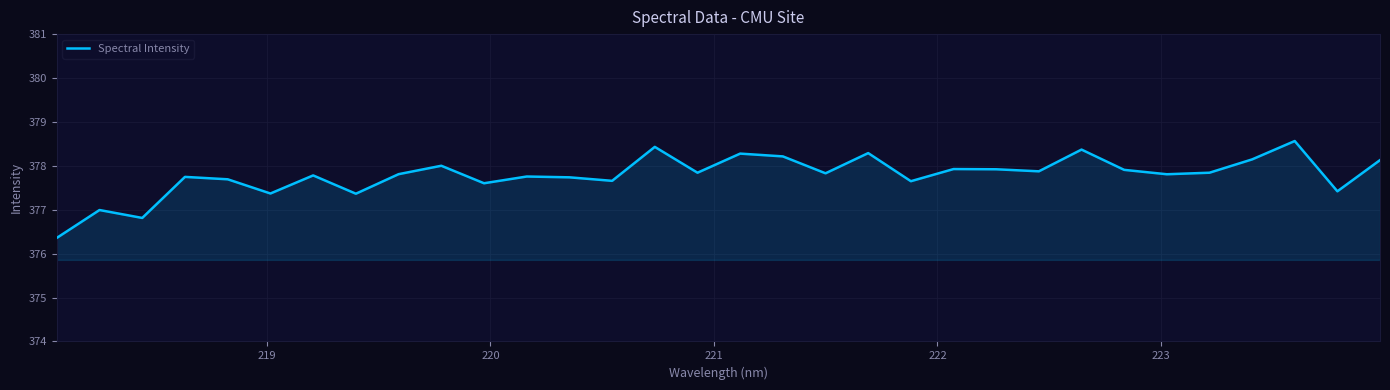

What is the smallest value displayed?

376.4